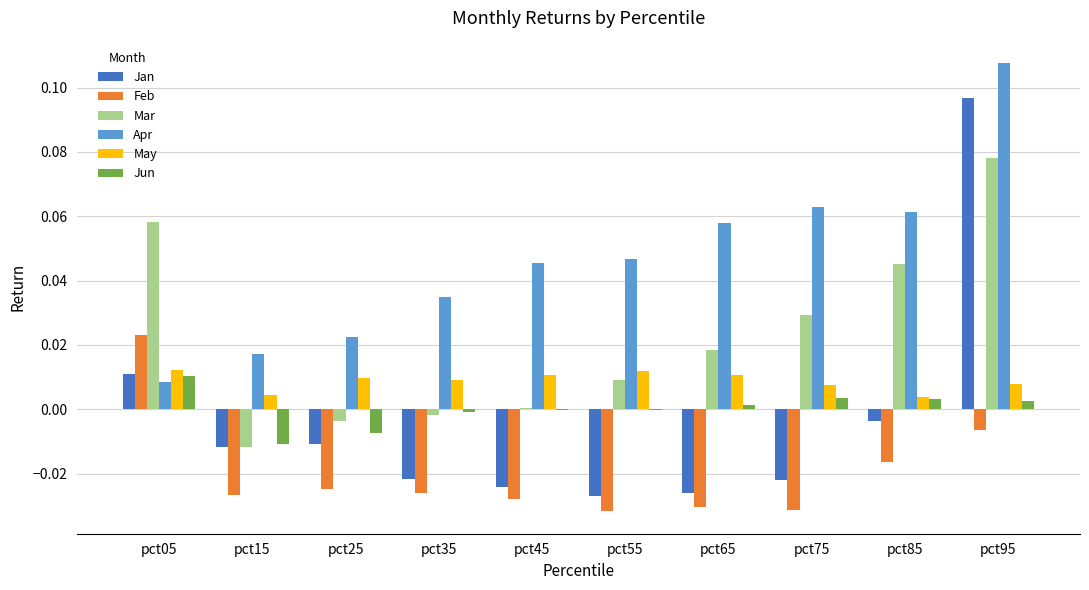

The value of Jun at pct15 is -0.0. True or false?

True